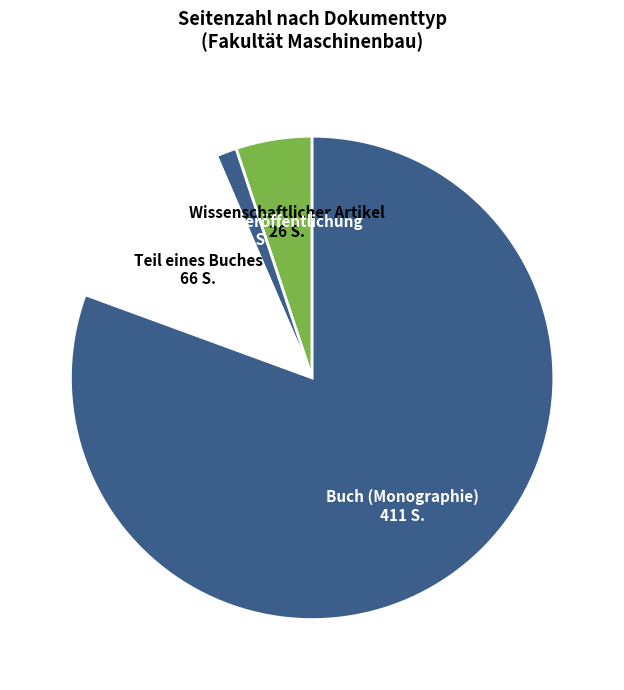

What is the majority slice?

Buch (Monographie) 411 S.